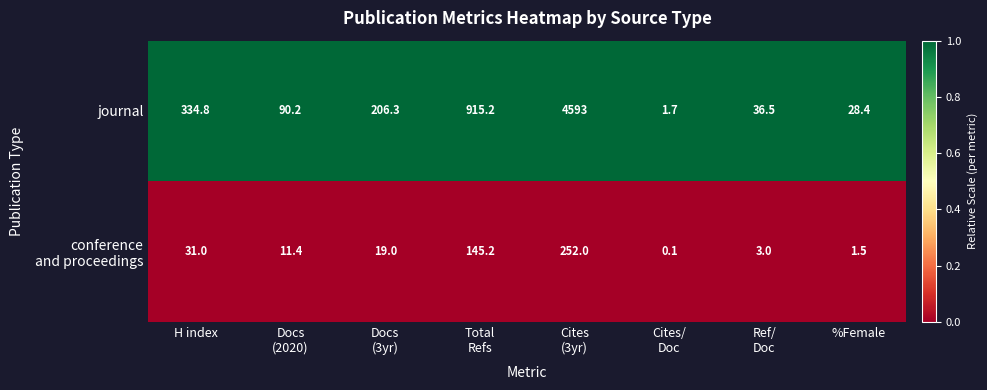

At which label does journal first exceed 206?

H index